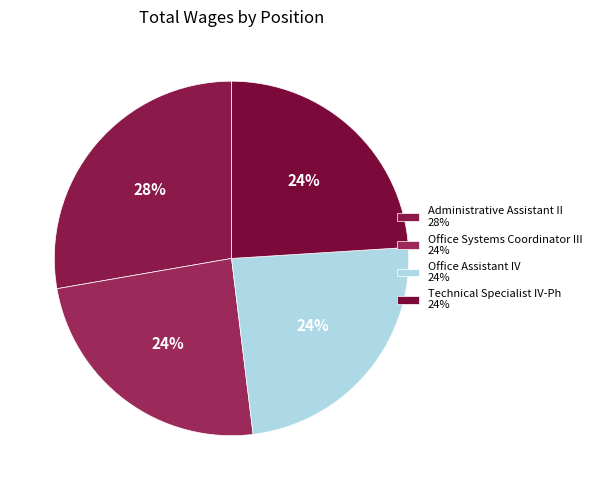

What percentage is the Technical Specialist IV-Ph slice, to the nearest percent?

24%